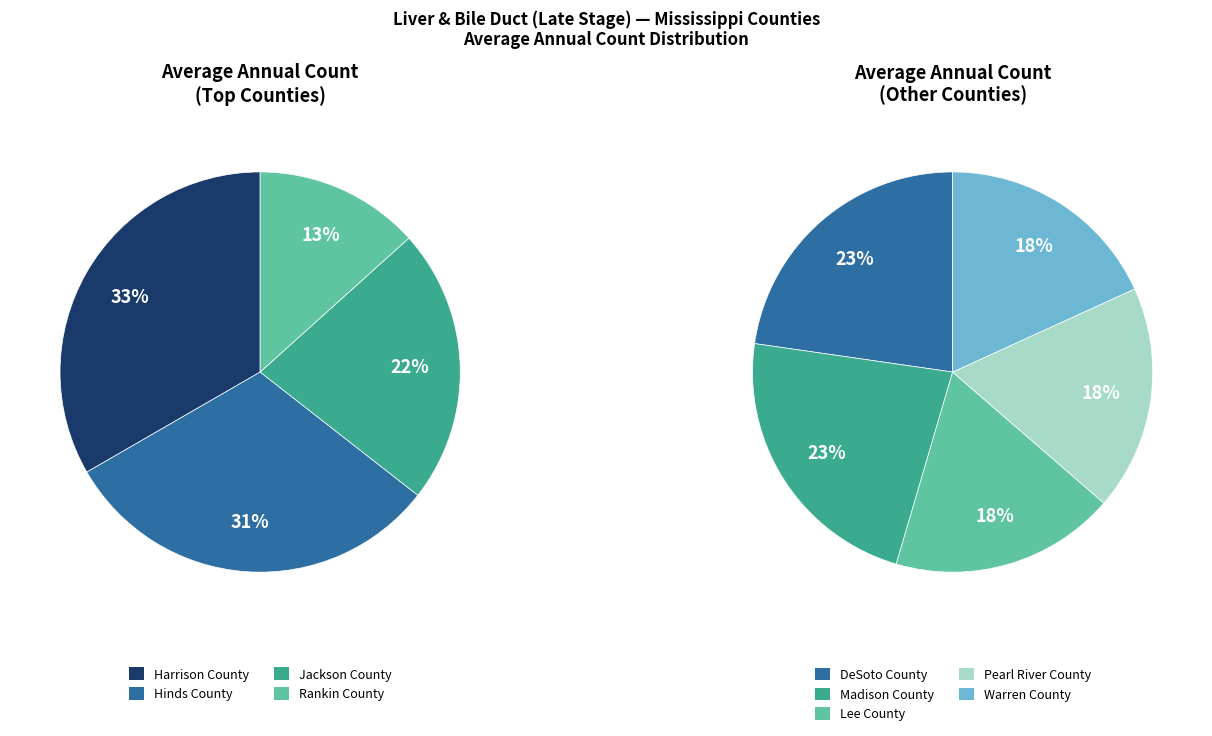

Between Madison County and Harrison County, which is larger?

Harrison County